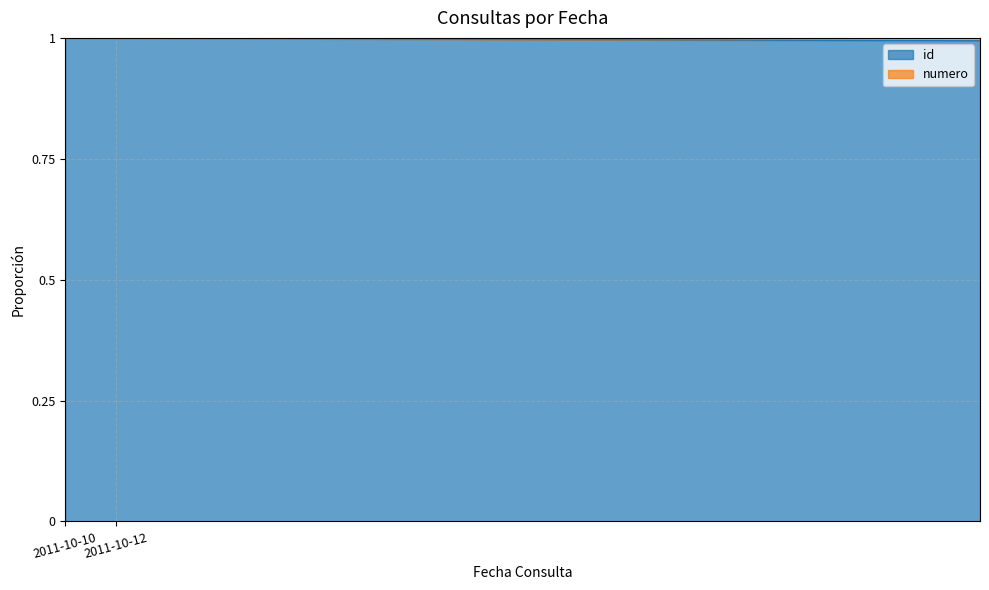

Read the value at 2011-10-12.

1.0